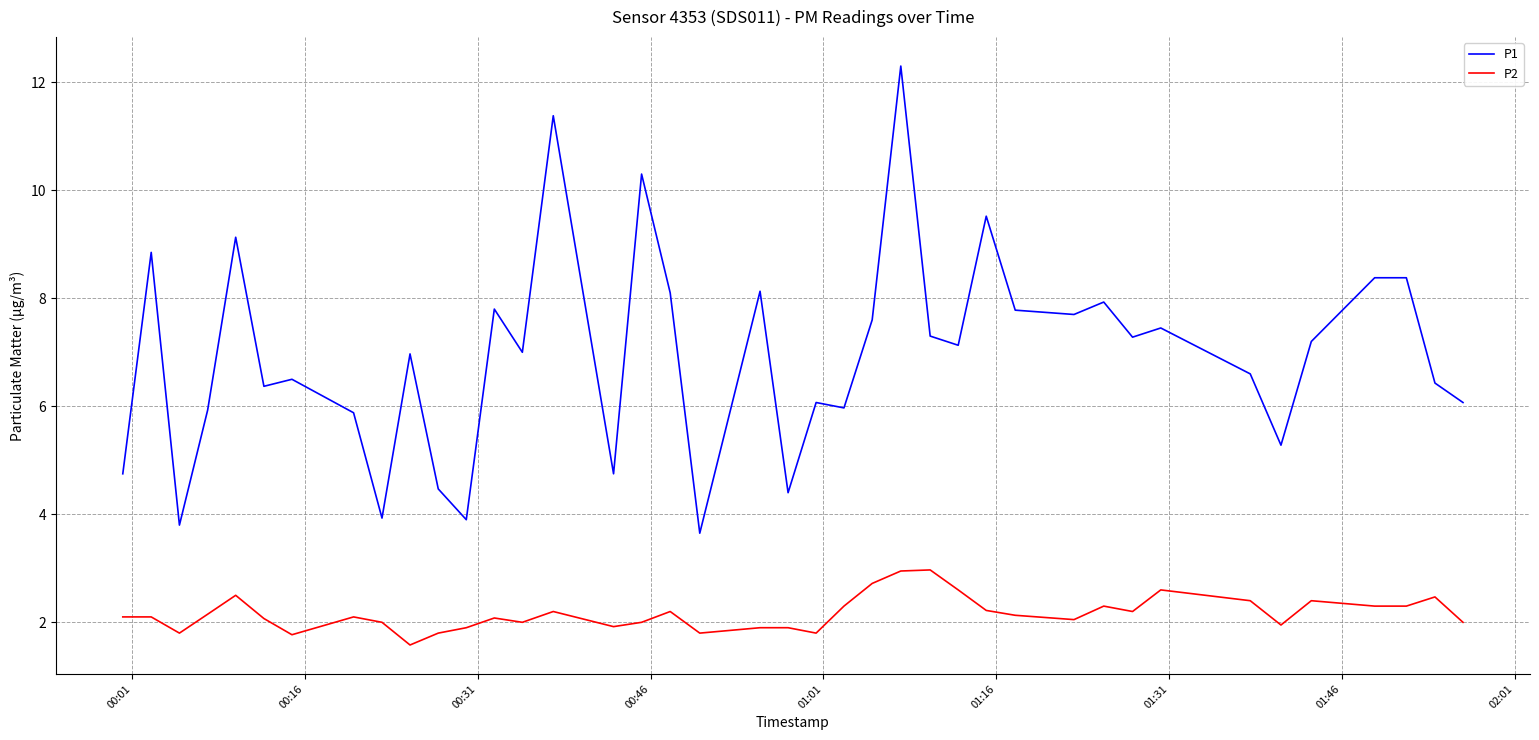

Which series has the largest range (max minus min)?

P1